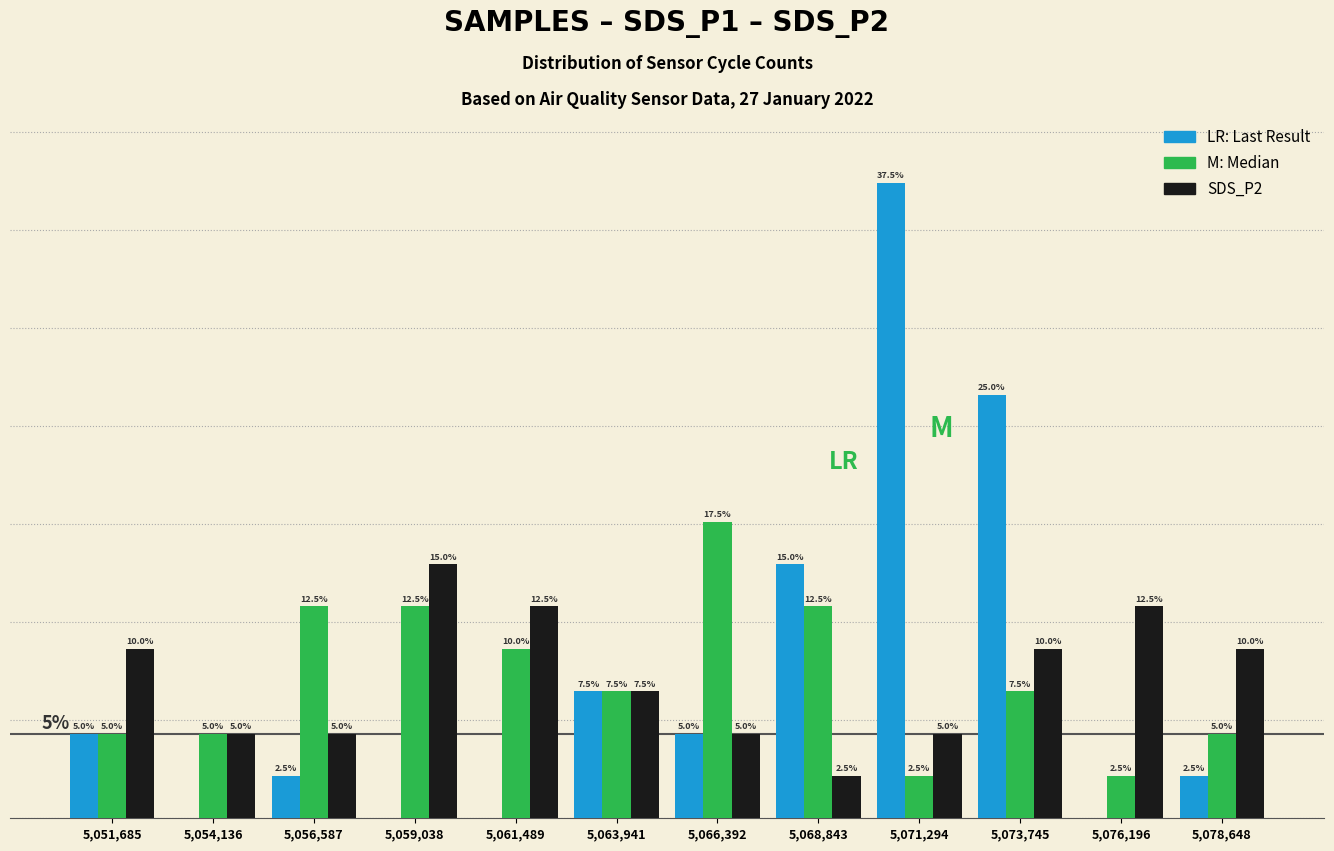

At which category is the sum across all series the highest?

5,071,294